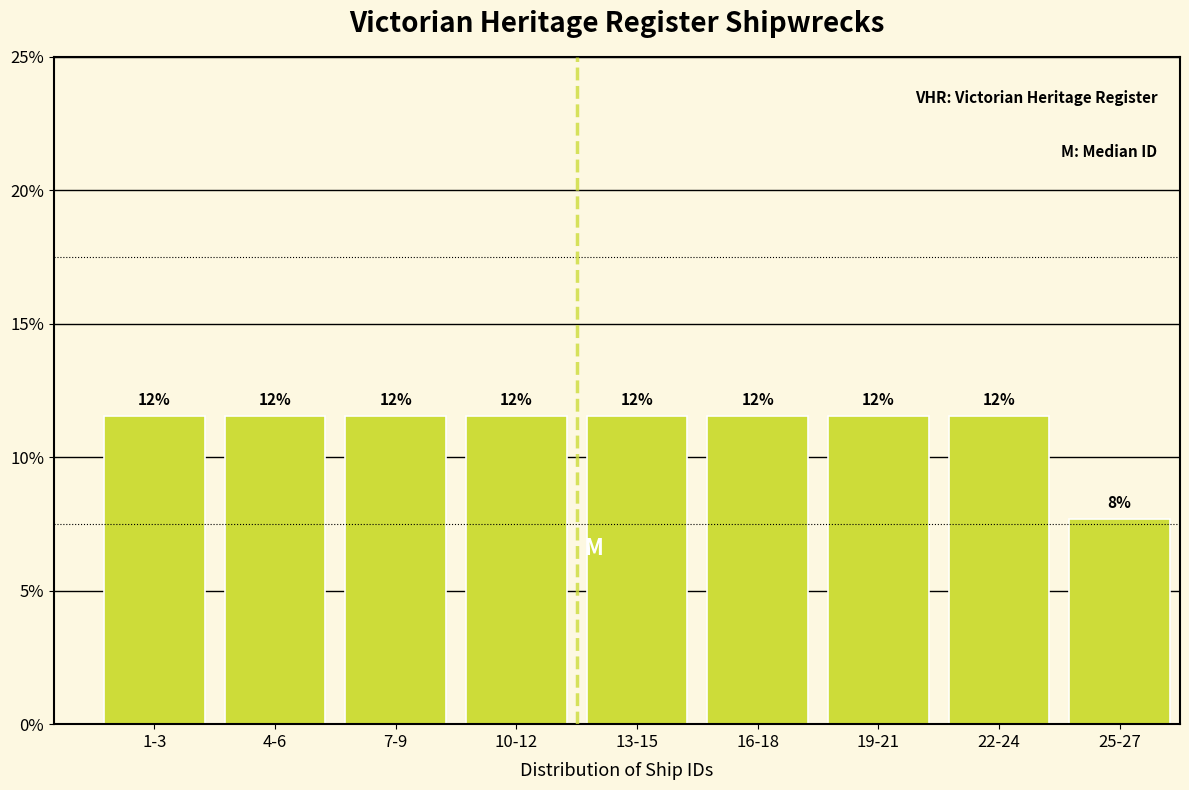

How many bars are there in total?

9